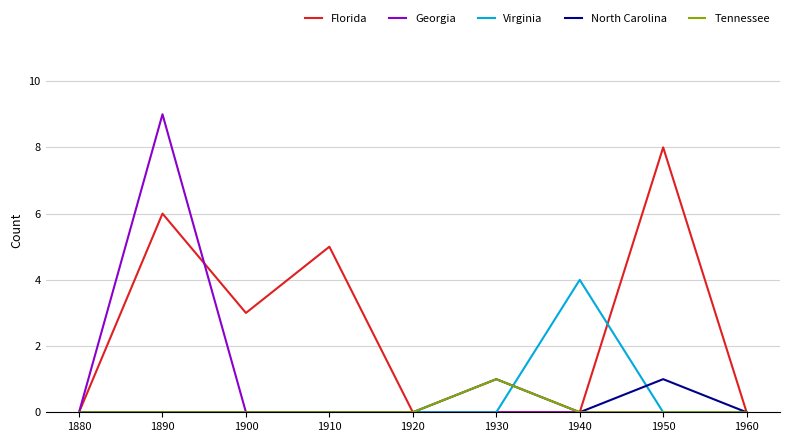

Which series changed the most between 1900 and 1930?

Florida